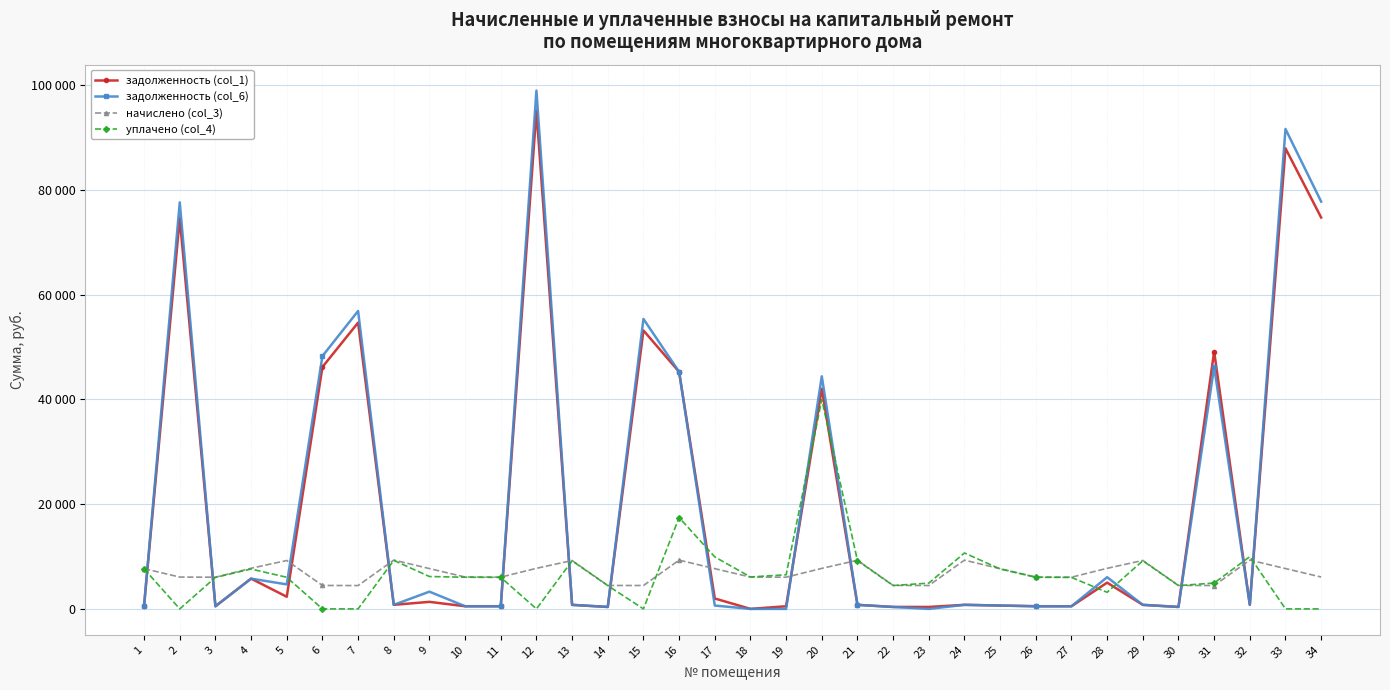

What are all the series names shown in the legend?

задолженность (col_1), задолженность (col_6), начислено (col_3), уплачено (col_4)